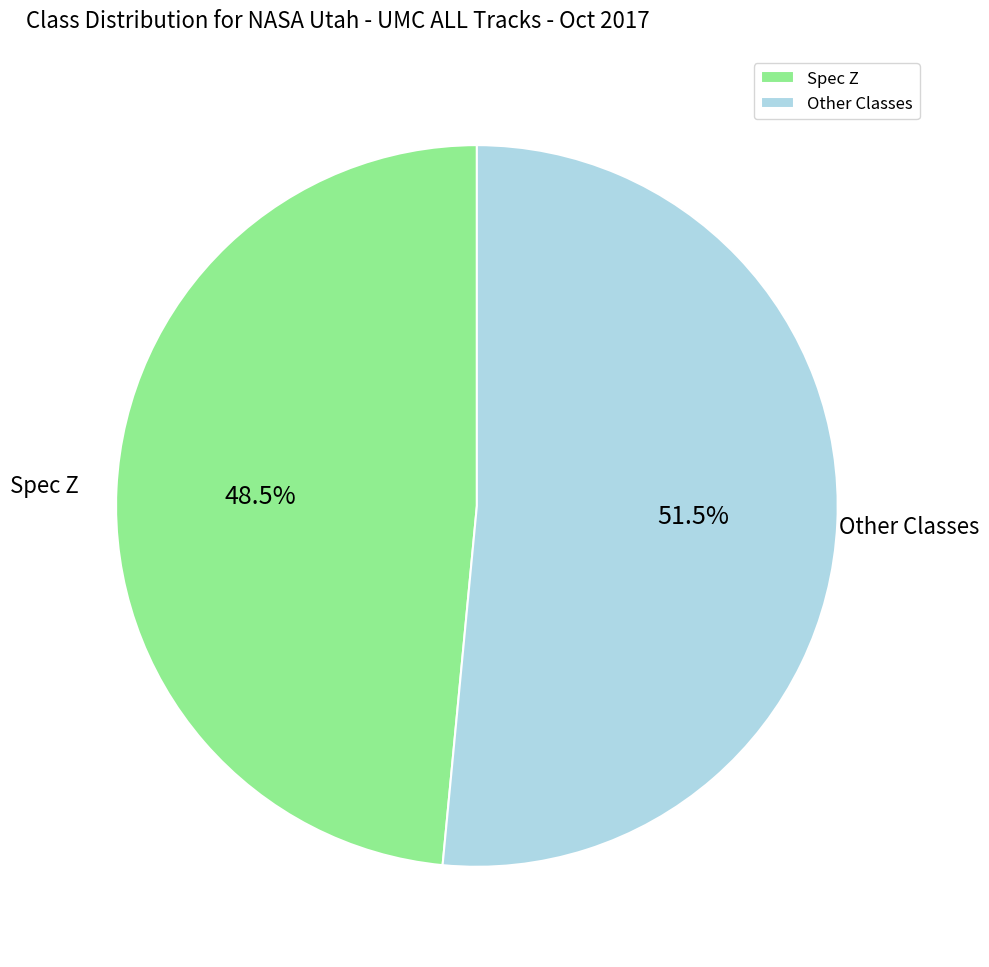

Is there any slice that represents more than half of the pie?

Yes